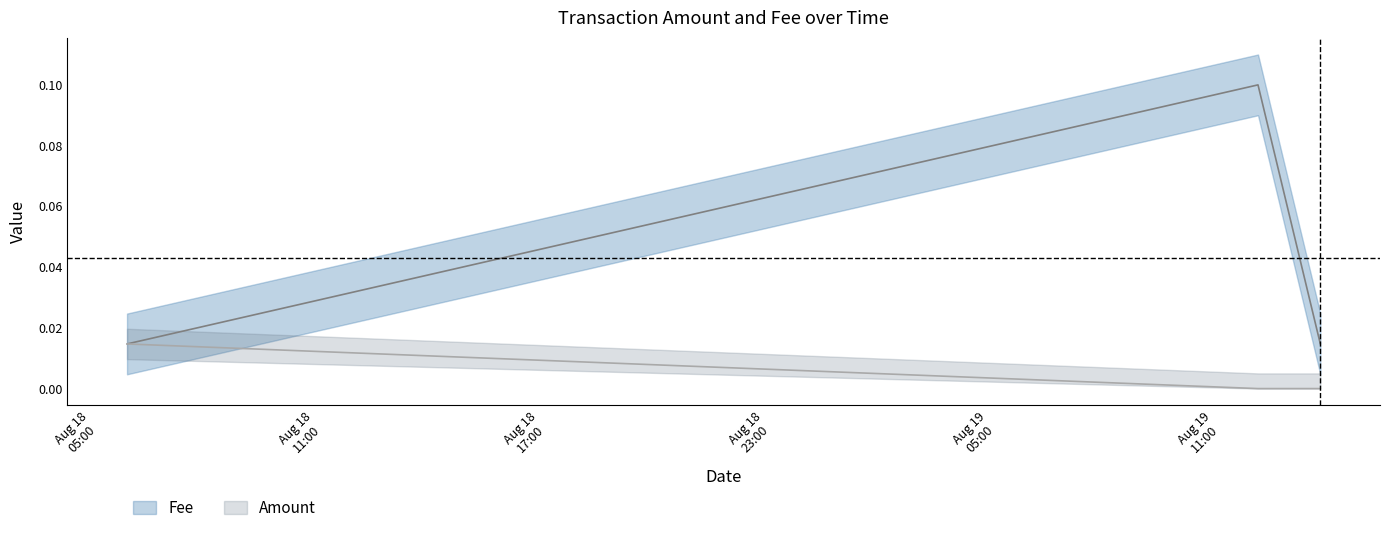

Reading left to right, extract all data points from this chart.

0.0	0.1	0.0